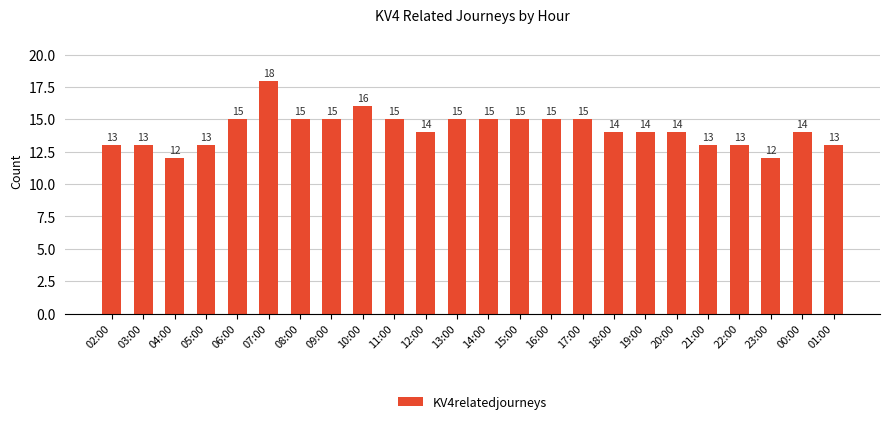

Are the bars horizontal?

No